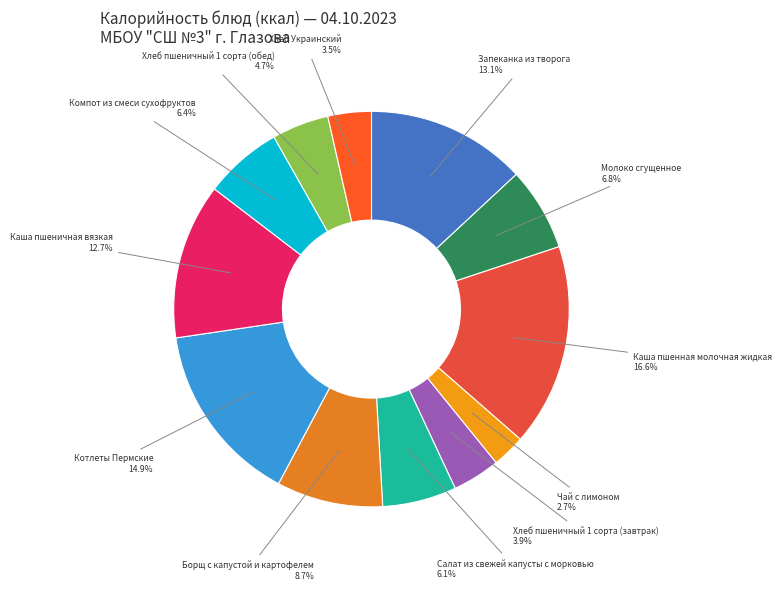

To the nearest percent, what is the average slice percentage?

8%